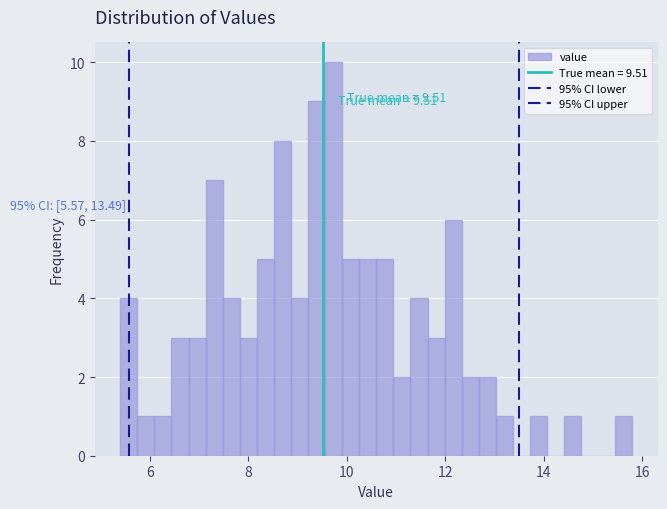

Read against the x-axis, roughly where is the centre of the tallest bar?

9.8